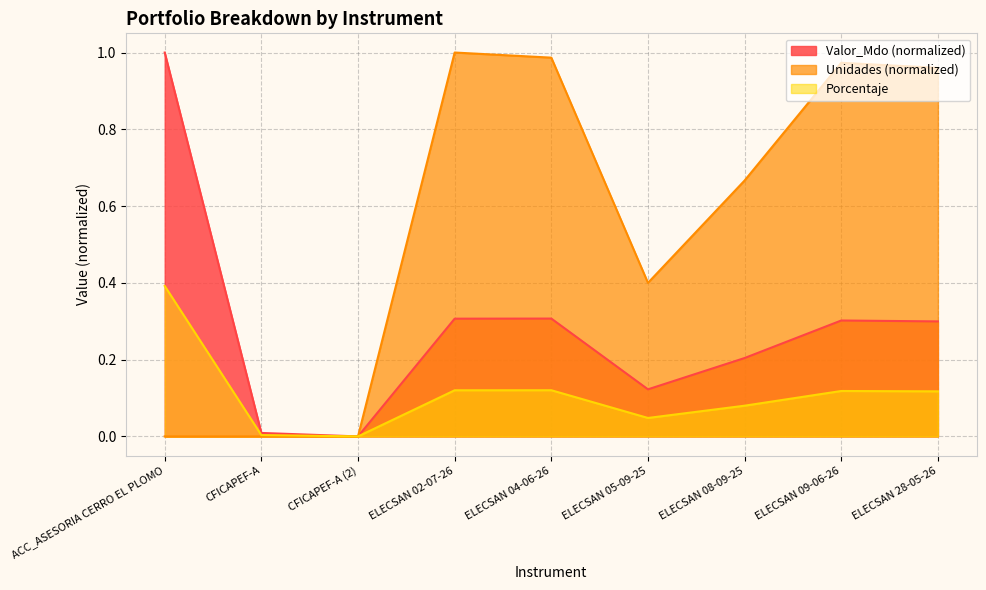

The value of Unidades at ELECSAN 05-09-25 is 0.3. True or false?

False